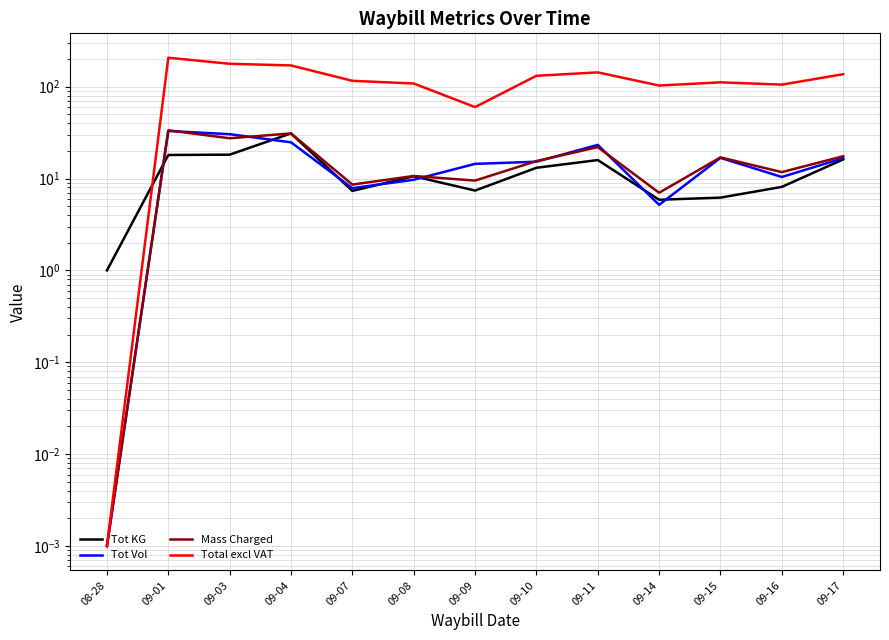

Rank the series by their maximum value, from lowest to highest.

Tot KG, Tot Vol, Mass Charged, Total excl VAT